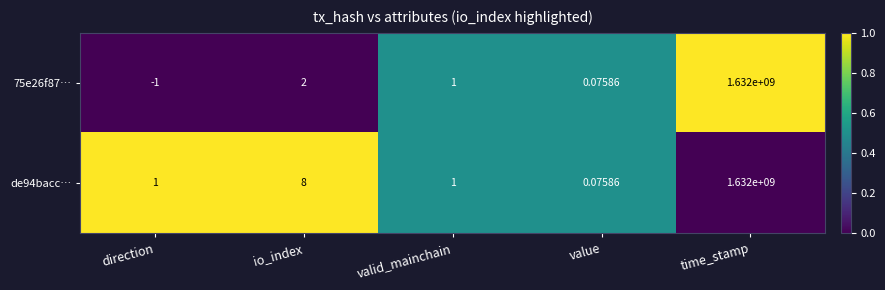

Rank the categories by 75e26f87… value from highest to lowest.

time_stamp, io_index, valid_mainchain, value, direction